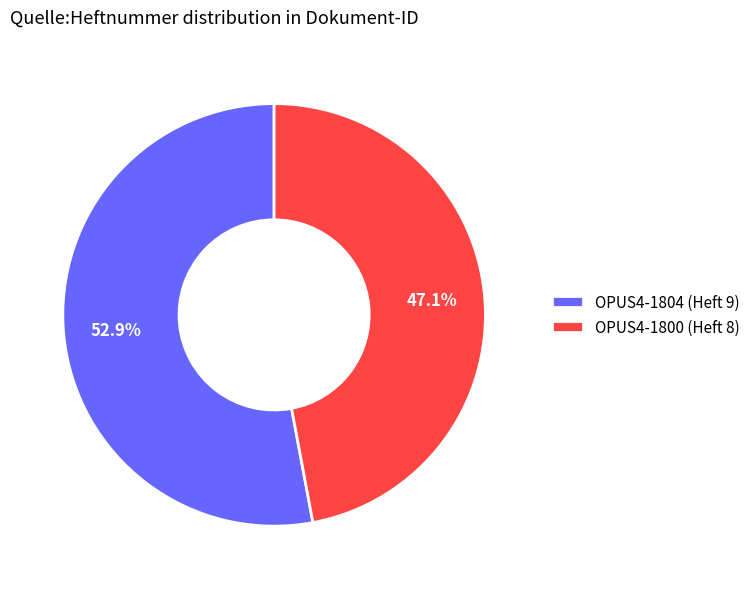

Combined, do OPUS4-1800 and OPUS4-1804 account for over 50%?

Yes